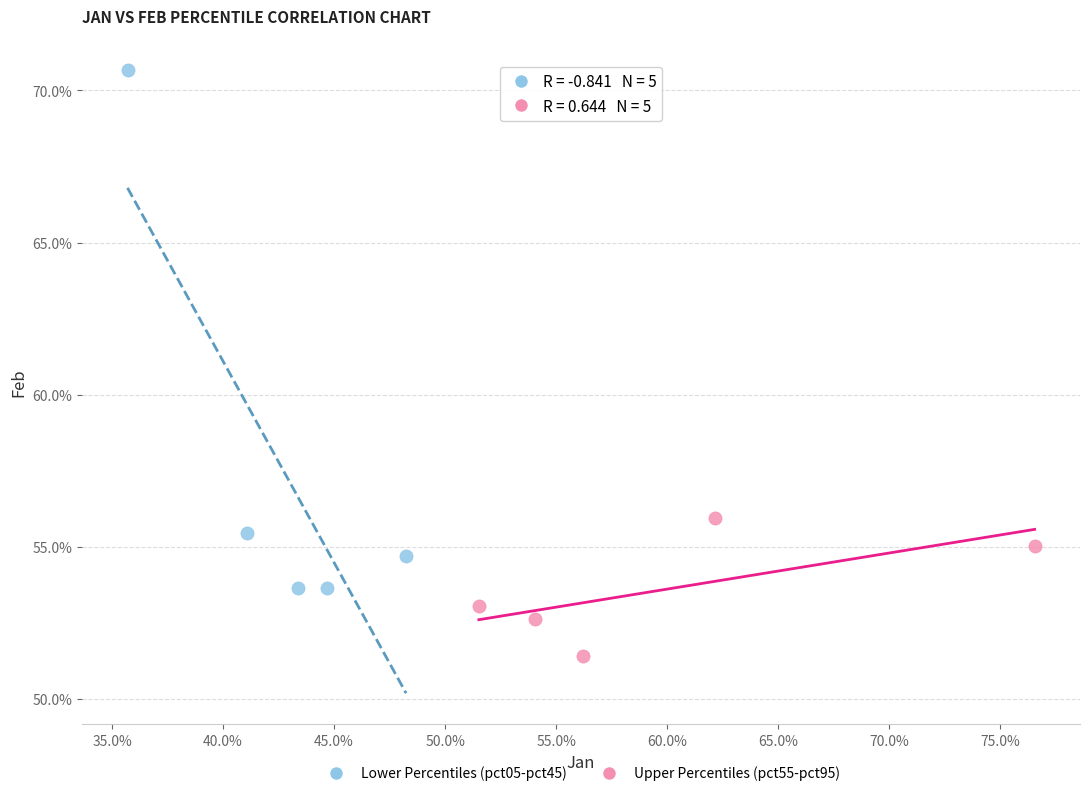

What are all the series names shown in the legend?

Lower Percentiles (pct05-pct45), Upper Percentiles (pct55-pct95)